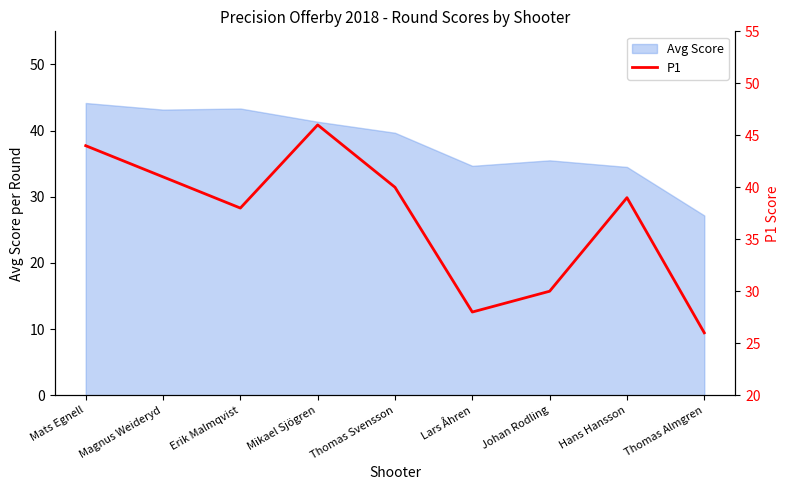

True or false: Avg Score has a value of 44.2 at Mats Egnell.

True